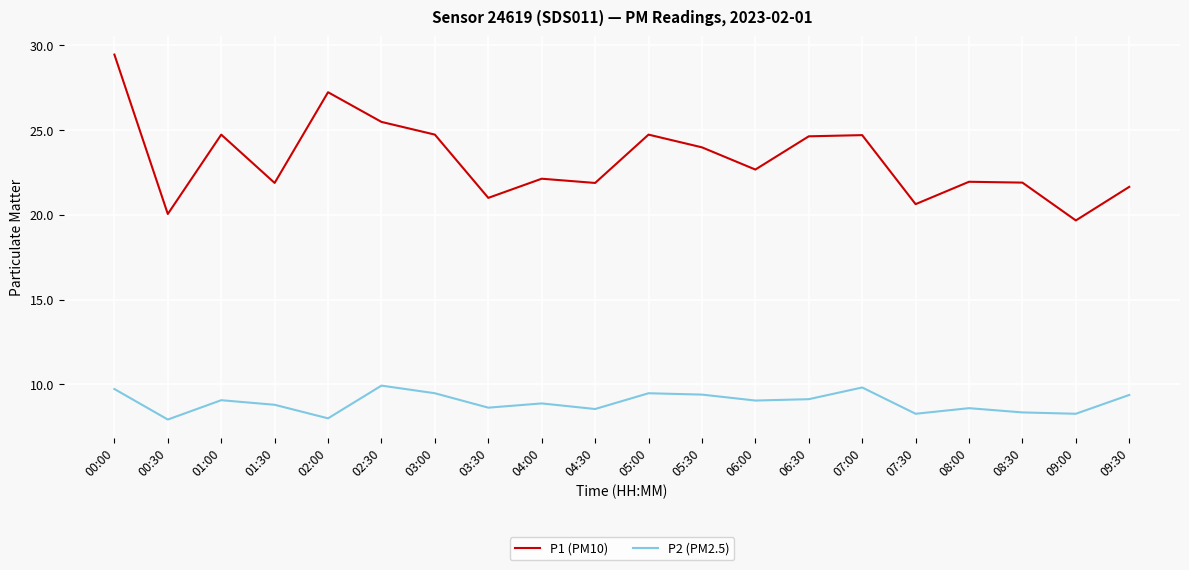

What is the total value across all series at 05:30?

33.4